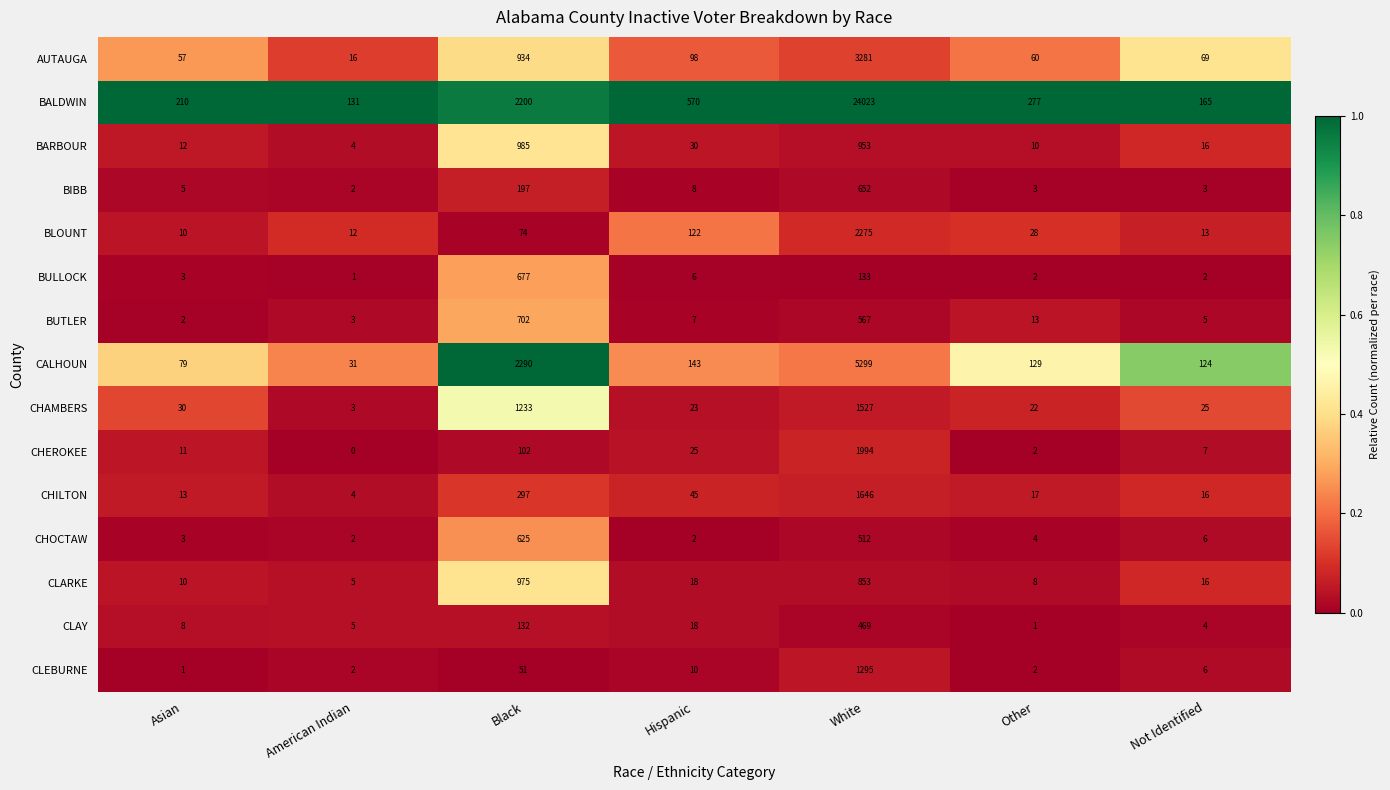

What is the greatest value displayed?

24023